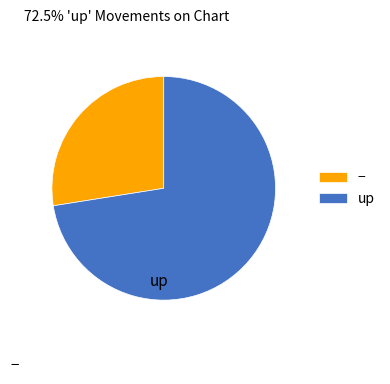

Rank the categories by value from lowest to highest.

−, up